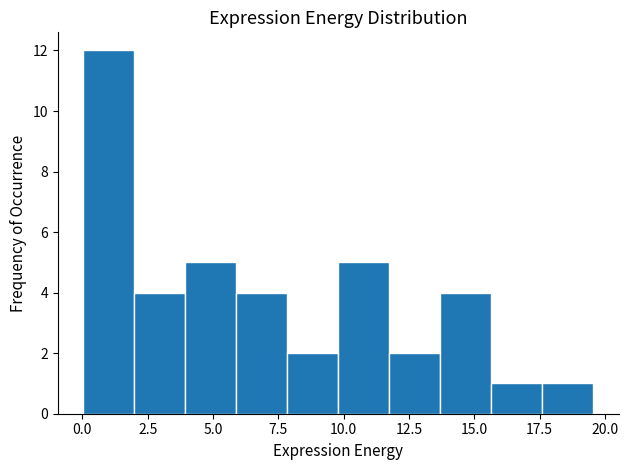

Read against the x-axis, roughly where is the centre of the tallest bar?

1.0